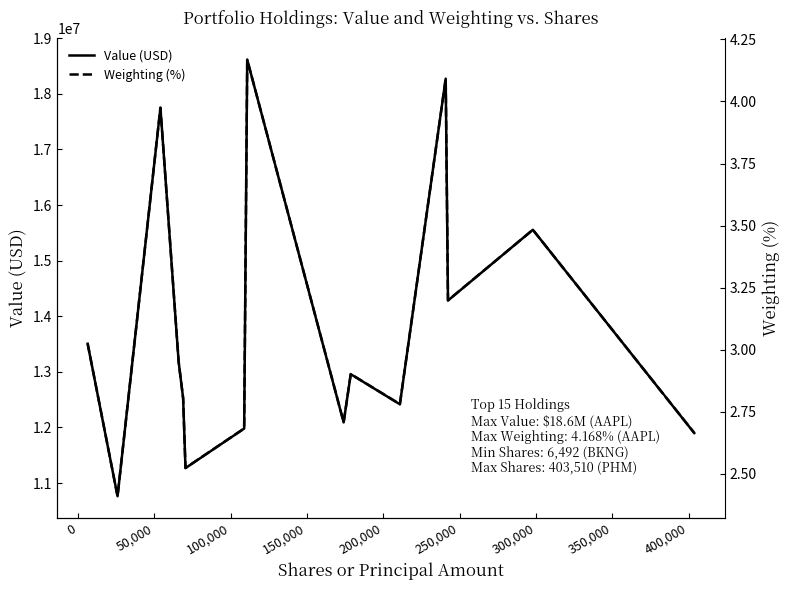

What is the value of the Value (USD) point at the 6th from the left?

11269000.0